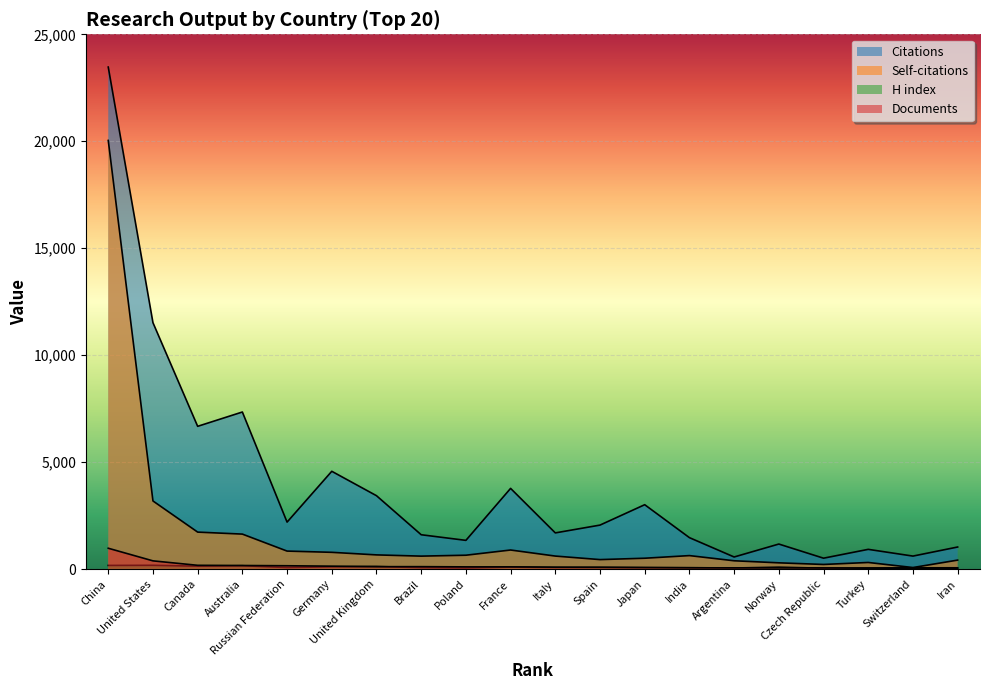

True or false: Citations and H index cross at least once.

False